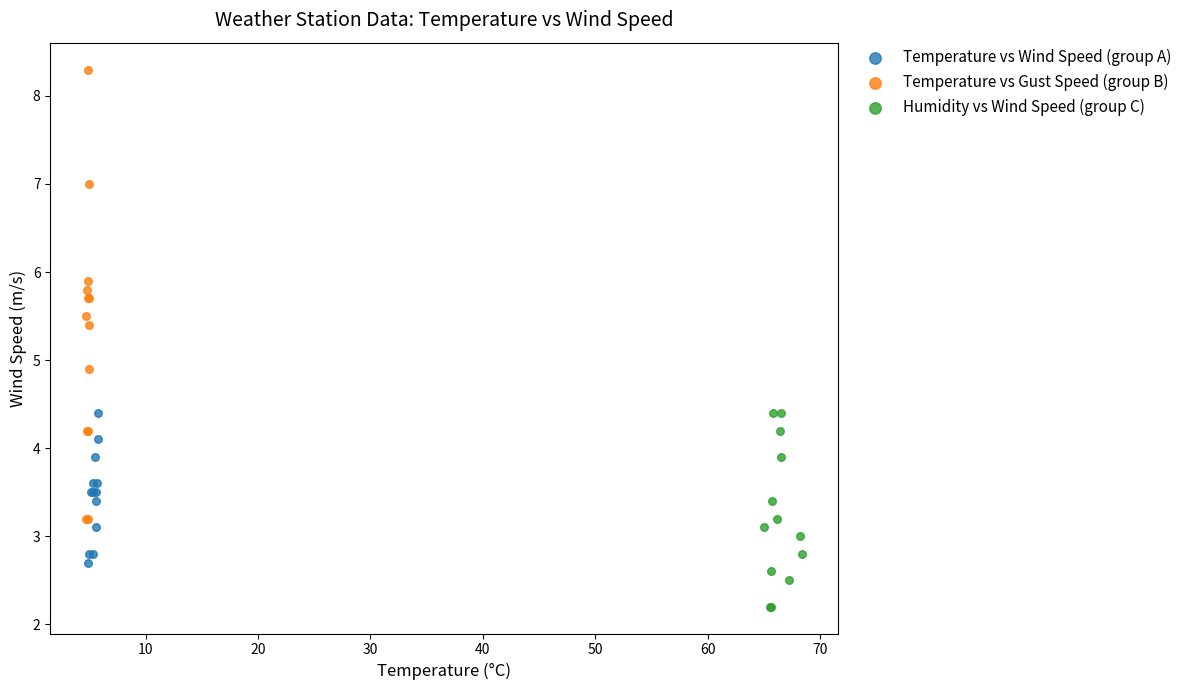

Which series contains the lowest Y value?

Humidity vs Wind Speed (group C)